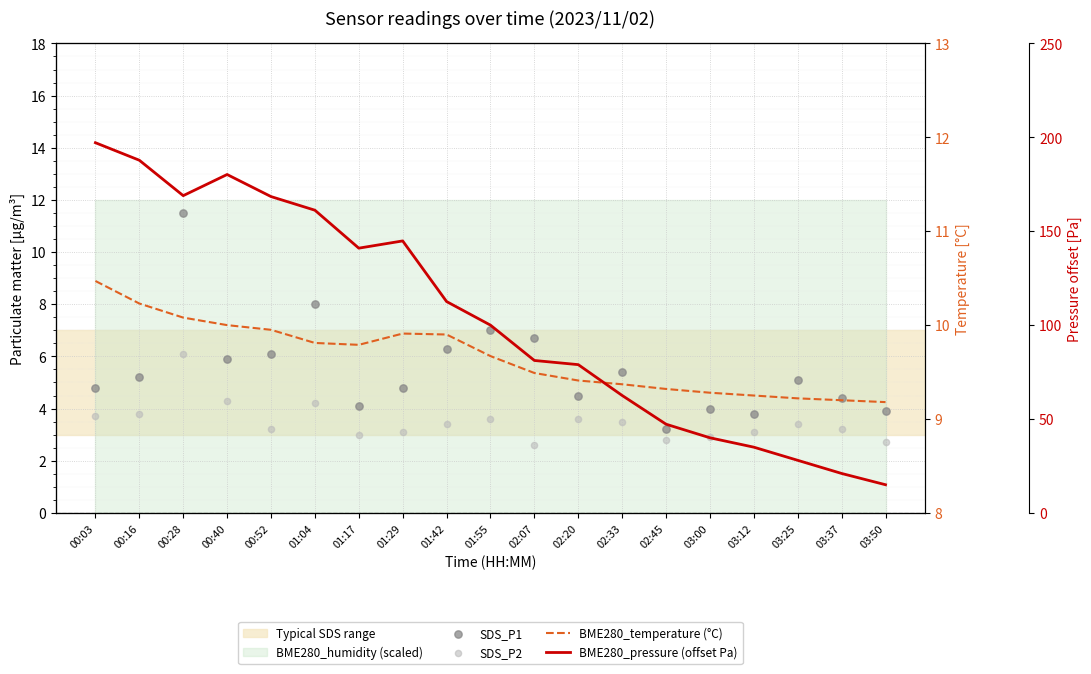

At which category is the sum across all series the highest?

00:03